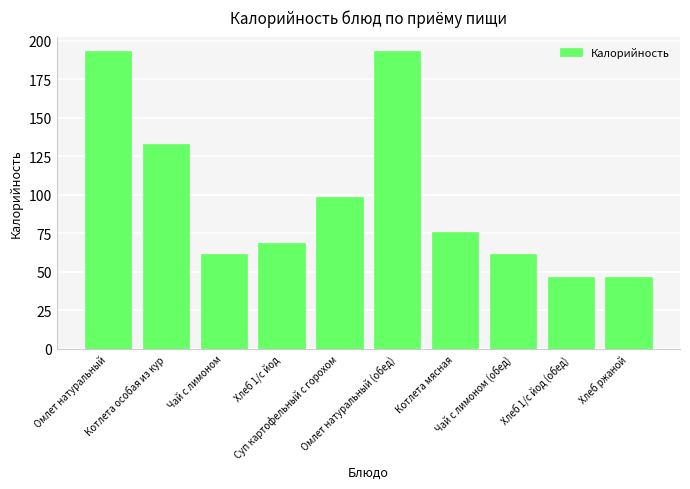

Reading left to right, list all the values displayed in this chart.

193.0	132.9	61.6	68.4	98.8	193.0	75.8	61.6	46.4	46.4